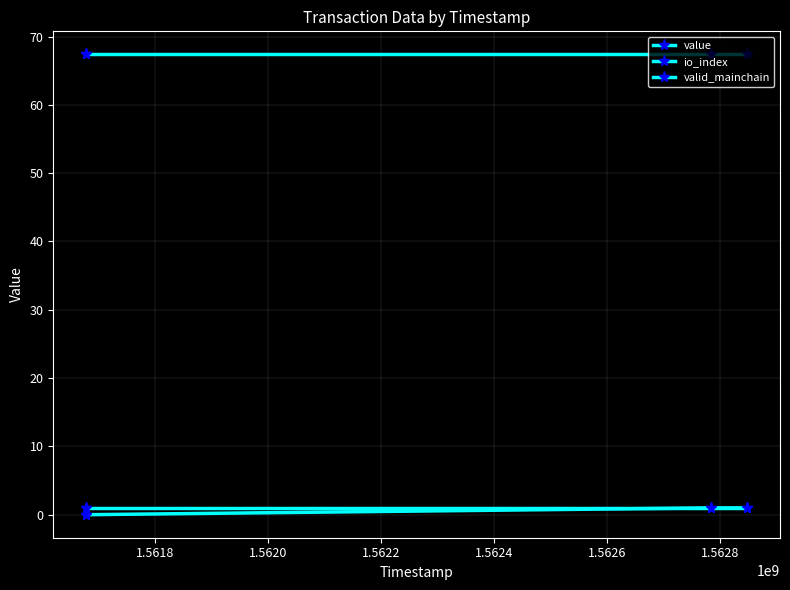

Read the valid_mainchain value at 1.5620.

1.0